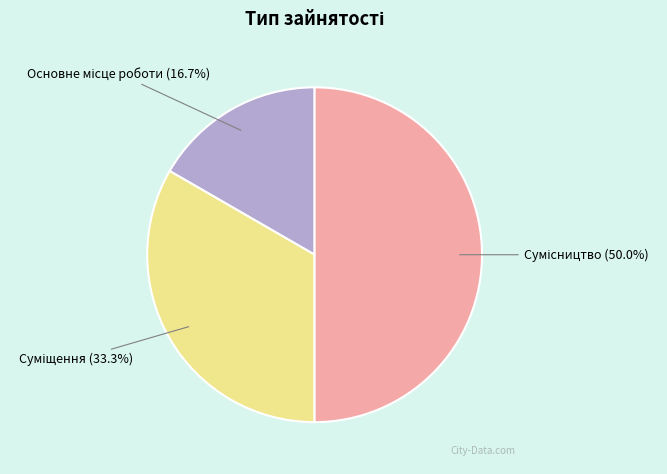

To the nearest percent, what is the average slice percentage?

33%